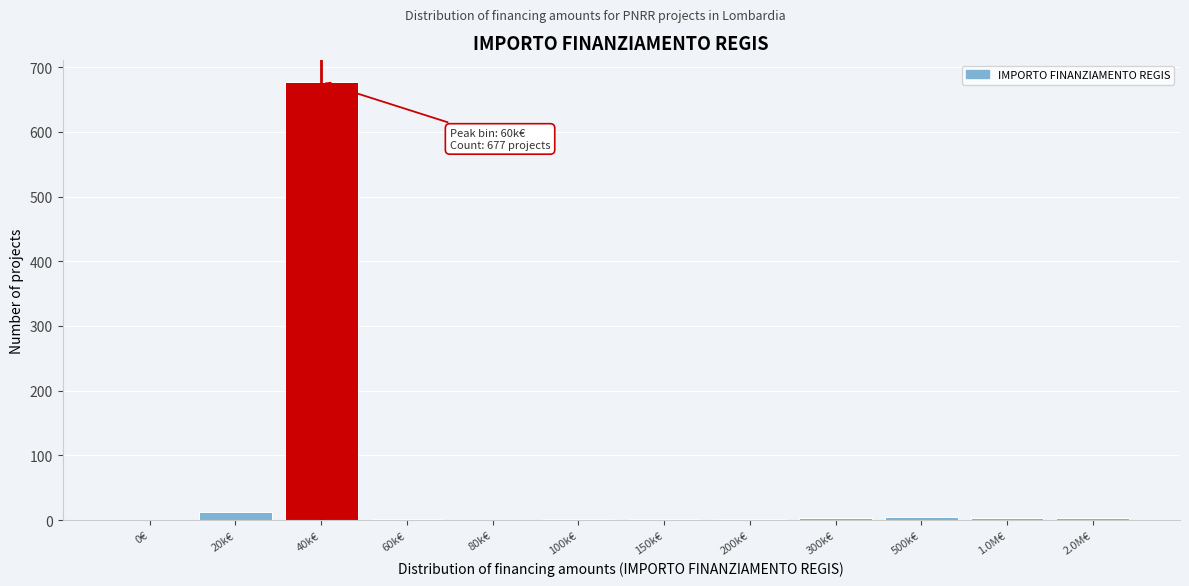

The chart shows a value of 3 at 300k€. True or false?

True